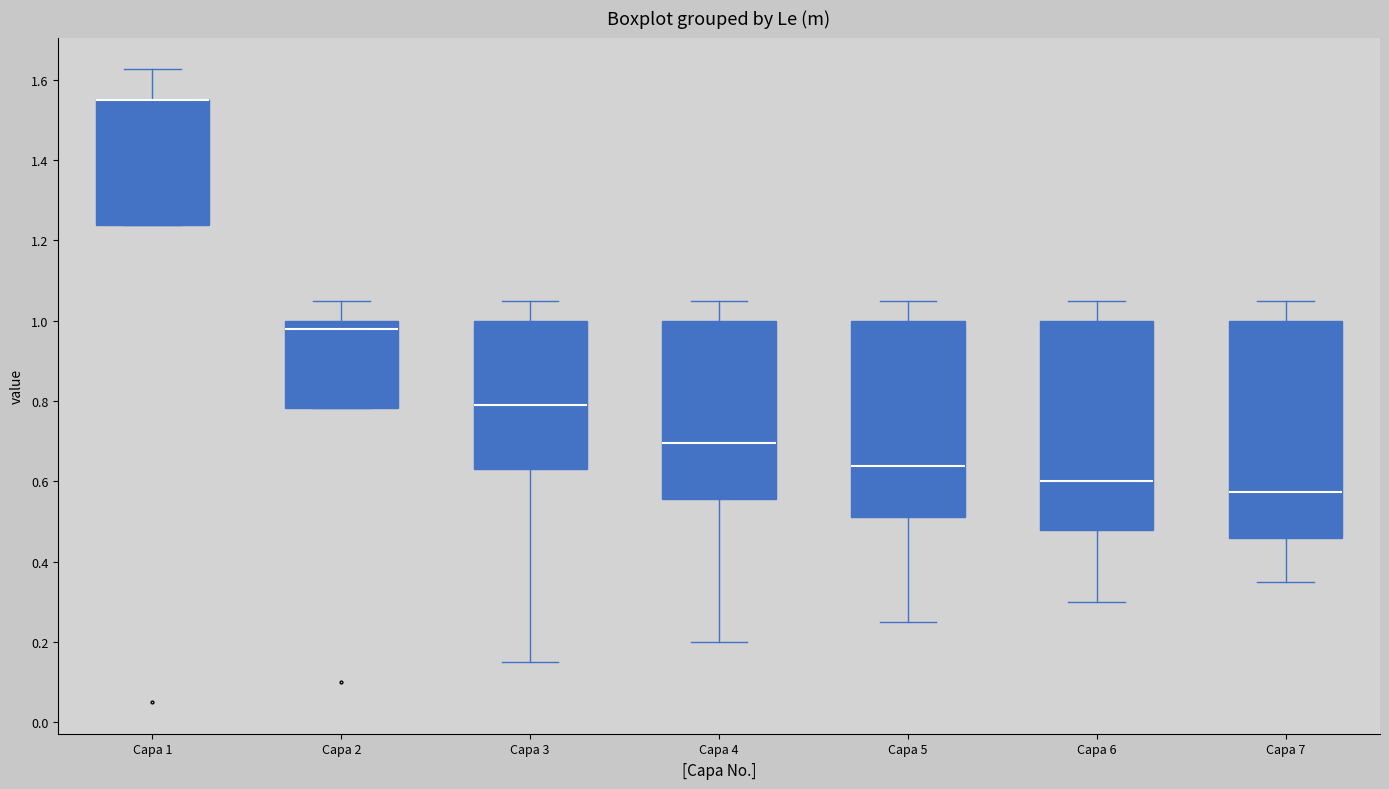

Which box is the tallest, from its lower edge to its upper edge?

Capa 7